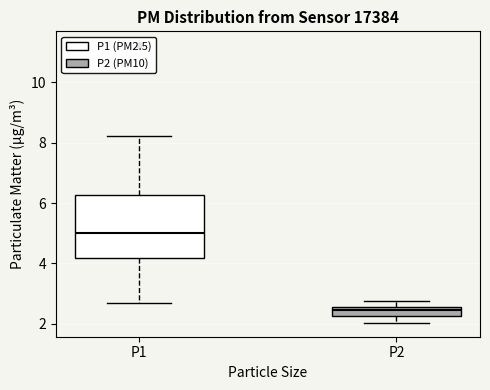

Comparing the boxes themselves (not the whiskers), which one is the tallest?

P1